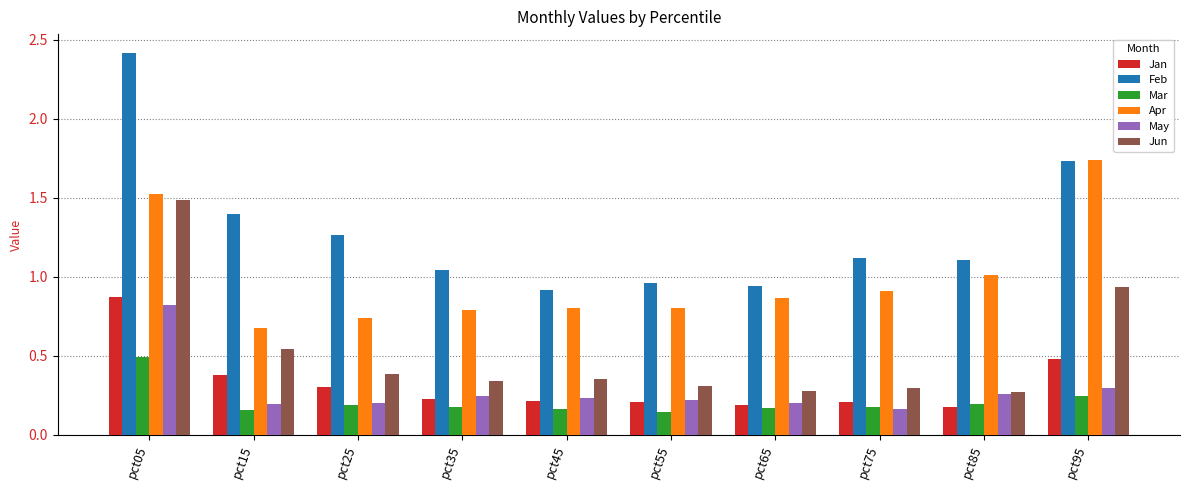

Which category has the highest value across all series?

pct05